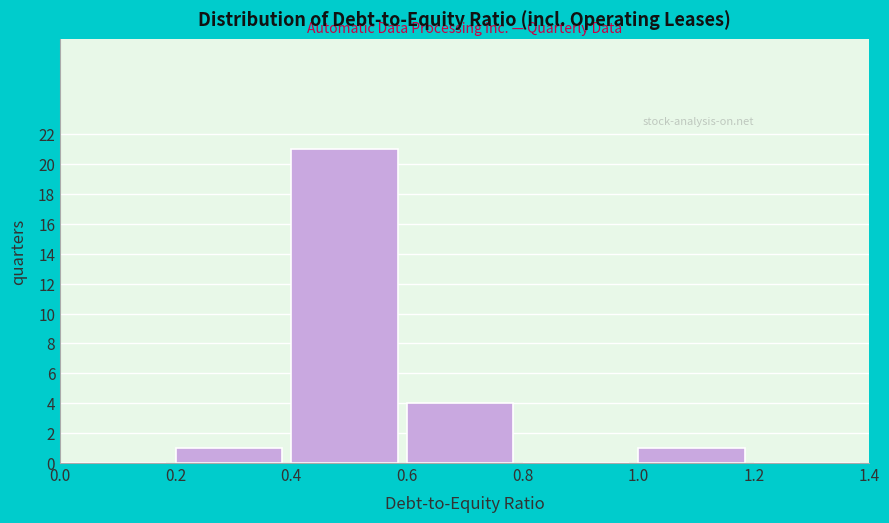

Over which range of the x-axis is the bar tallest?

0.4 to 0.6